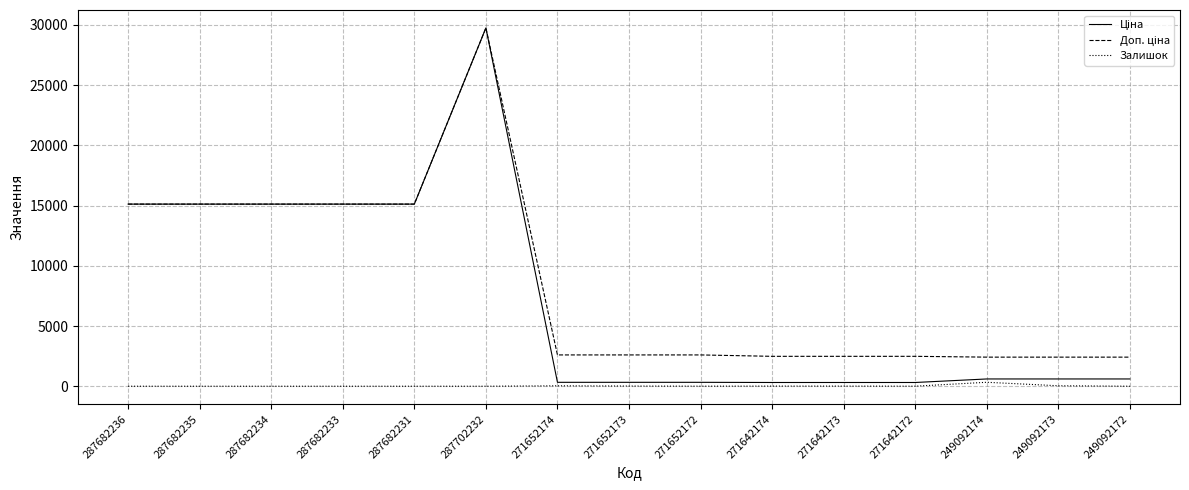

Is it true that Залишок equals 0.0 at 287702232?

True